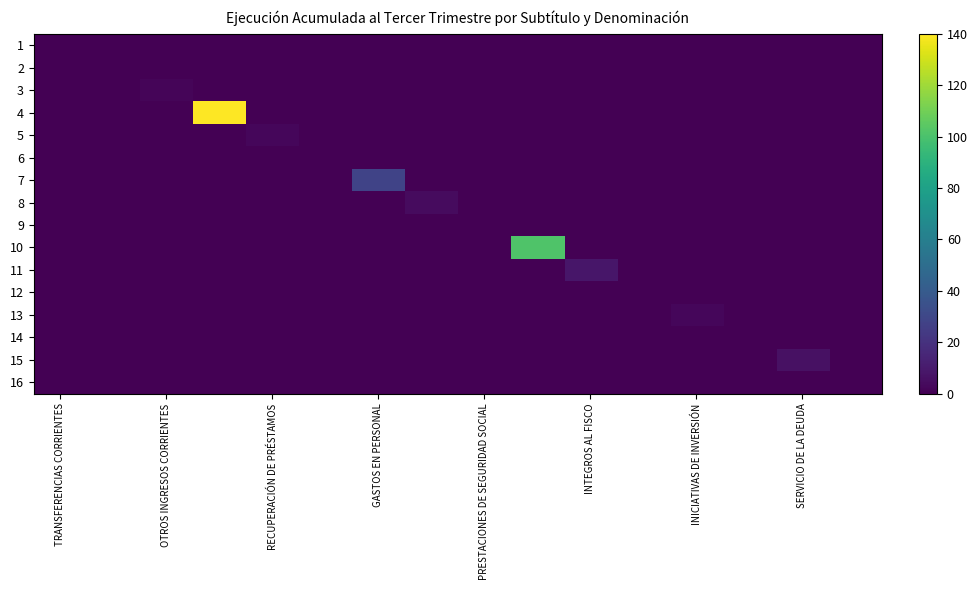

What is the maximum value shown in the chart?

140.0